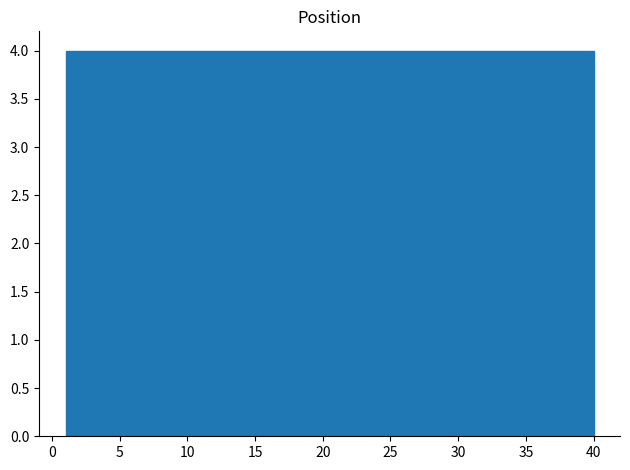

Reading left to right, transcribe this chart: for each bar, give the range it covers on the x-axis and its height. Neither the bar edges nor the heights are printed on the chart, so give them approximately, as read against the axes.

1.0 to 4.9: 4
4.9 to 8.8: 4
8.8 to 12.7: 4
12.7 to 16.6: 4
16.6 to 20.5: 4
20.5 to 24.4: 4
24.4 to 28.3: 4
28.3 to 32.2: 4
32.2 to 36.1: 4
36.1 to 40.0: 4